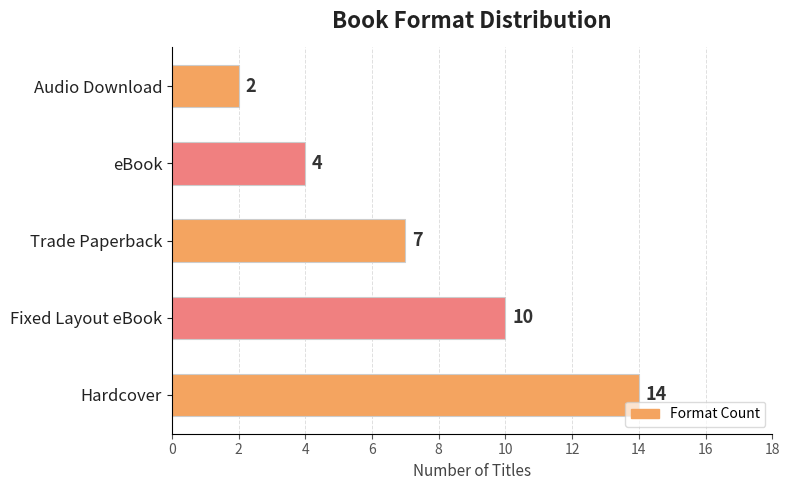

Reading bottom to top, what are all the values shown in this chart?

14	10	7	4	2